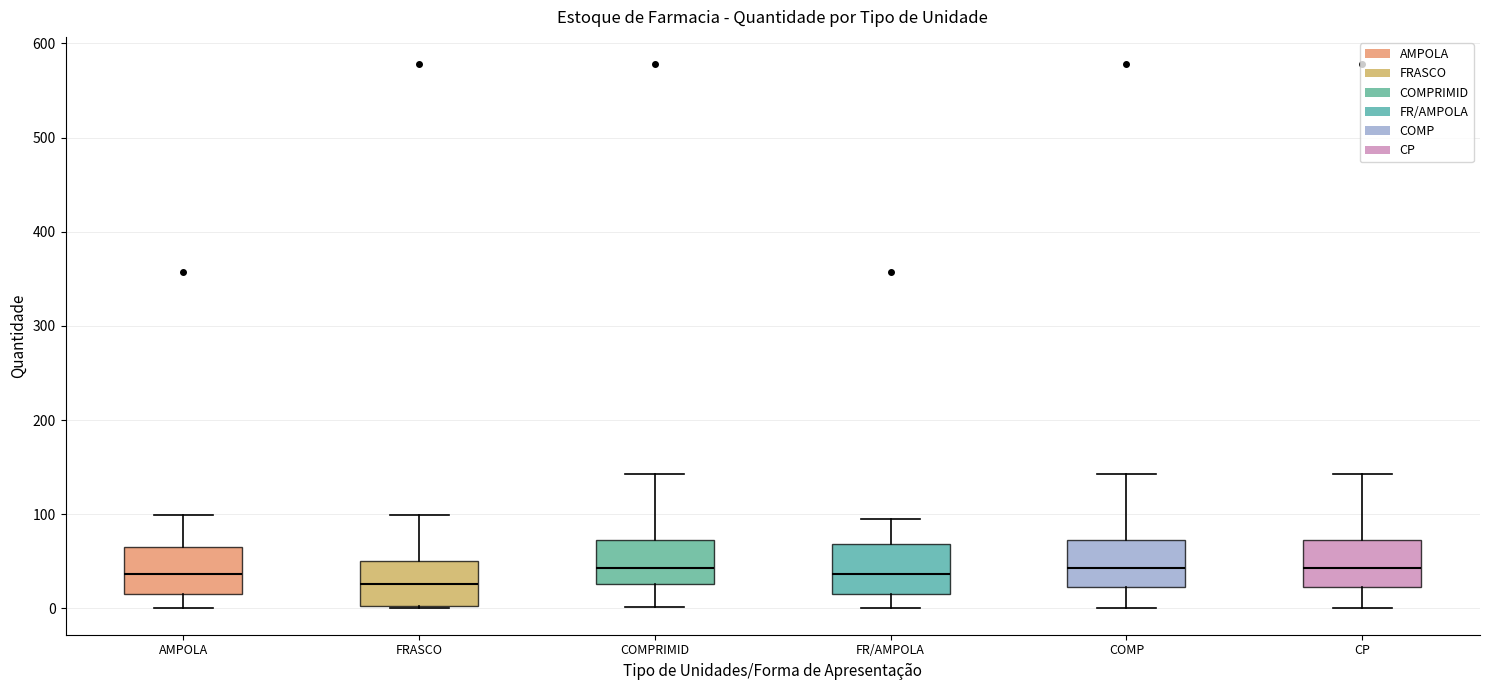

Where does the upper whisker of the box for FRASCO end on the y-axis? The values are not printed on the chart, so give them approximately, as read against the axis.

100